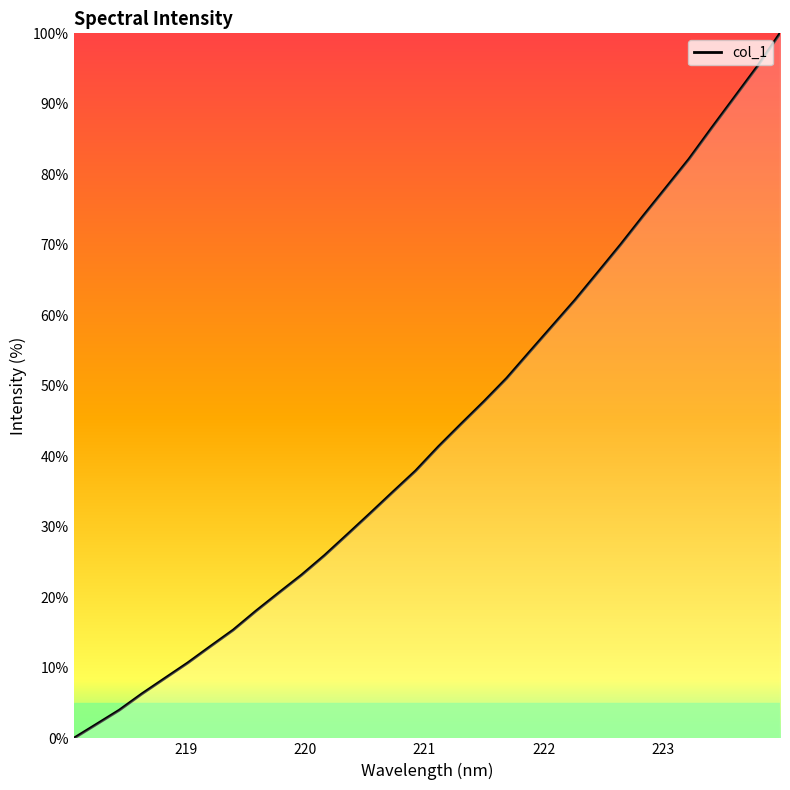

What is the greatest value displayed?

100.0